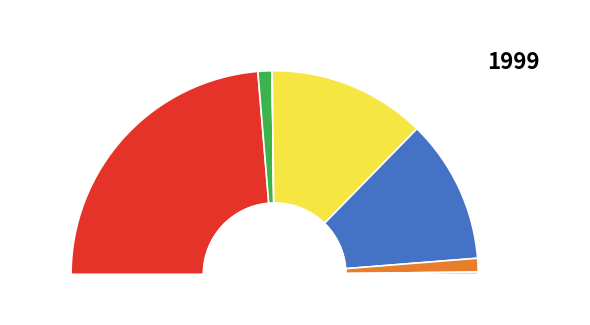

What portion of the pie excludes Прочие расходы?

99.6%